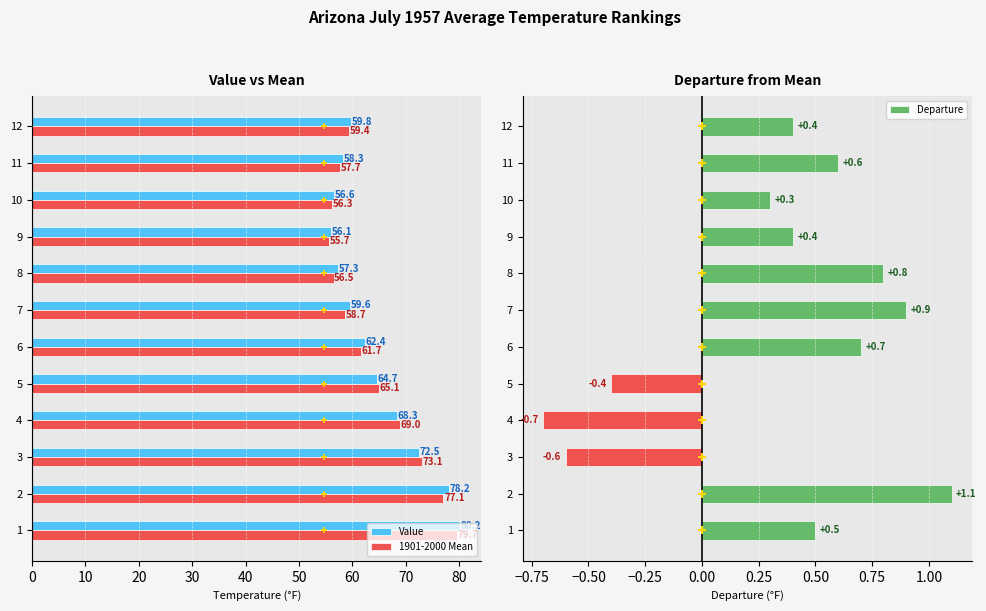

The value of 1901-2000 Mean at 12 is 96.4. True or false?

False